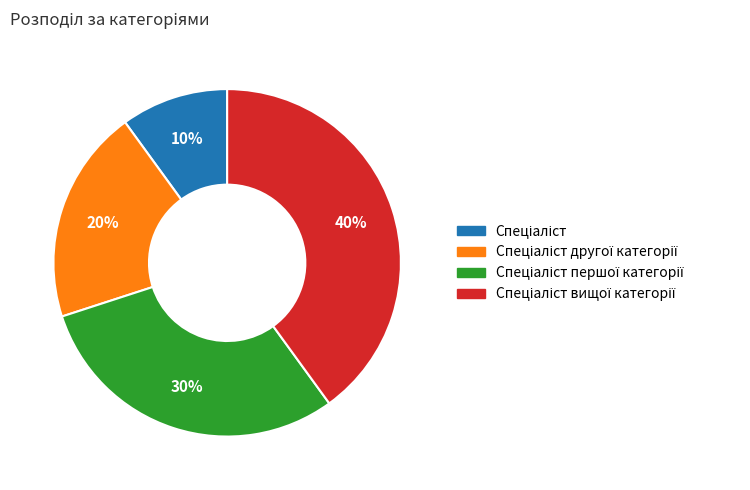

Does any single category account for the majority?

No